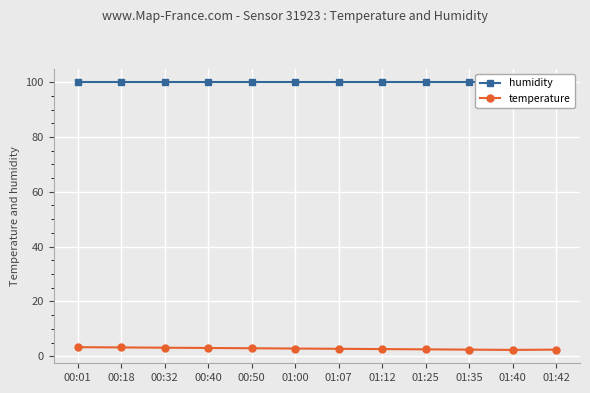

Reading left to right, extract all data points from this chart.

humidity: 00:01=99.9	00:18=99.9	00:32=99.9	00:40=99.9	00:50=99.9	01:00=99.9	01:07=99.9	01:12=99.9	01:25=99.9	01:35=99.9	01:40=99.9	01:42=99.9
temperature: 00:01=3.3	00:18=3.2	00:32=3.1	00:40=3.0	00:50=2.9	01:00=2.8	01:07=2.7	01:12=2.6	01:25=2.5	01:35=2.4	01:40=2.3	01:42=2.4